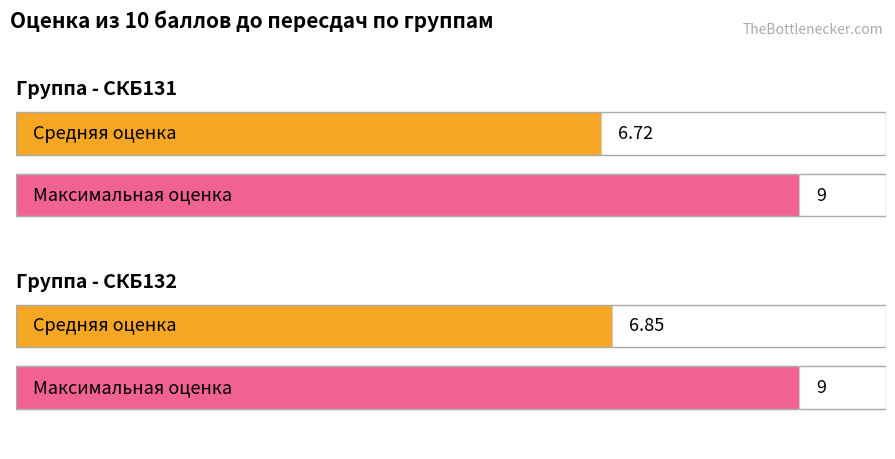

What is the maximum value shown in the chart?

9.0